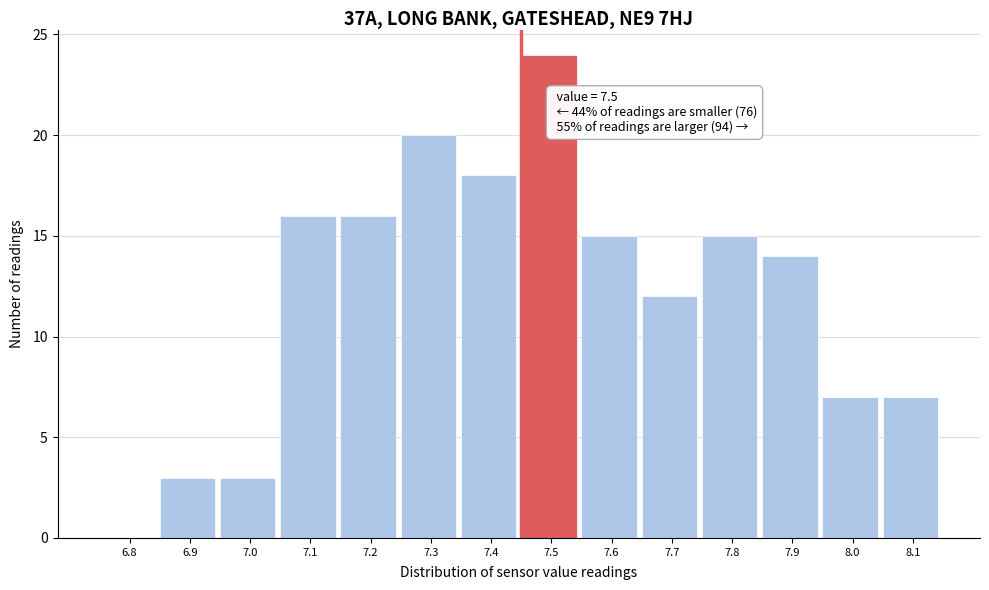

Reading left to right, what are all the values shown in this chart?

6.8=0	6.9=3	7.0=3	7.1=16	7.2=16	7.3=20	7.4=18	7.5=24	7.6=15	7.7=12	7.8=15	7.9=14	8.0=7	8.1=7